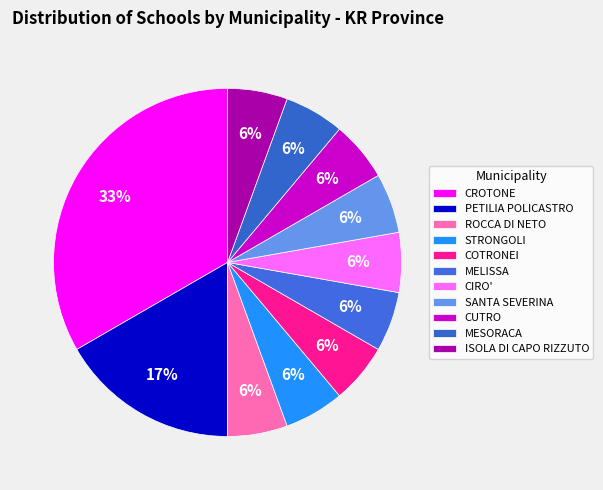

Is it true that CIRO' is 1% of the pie?

False